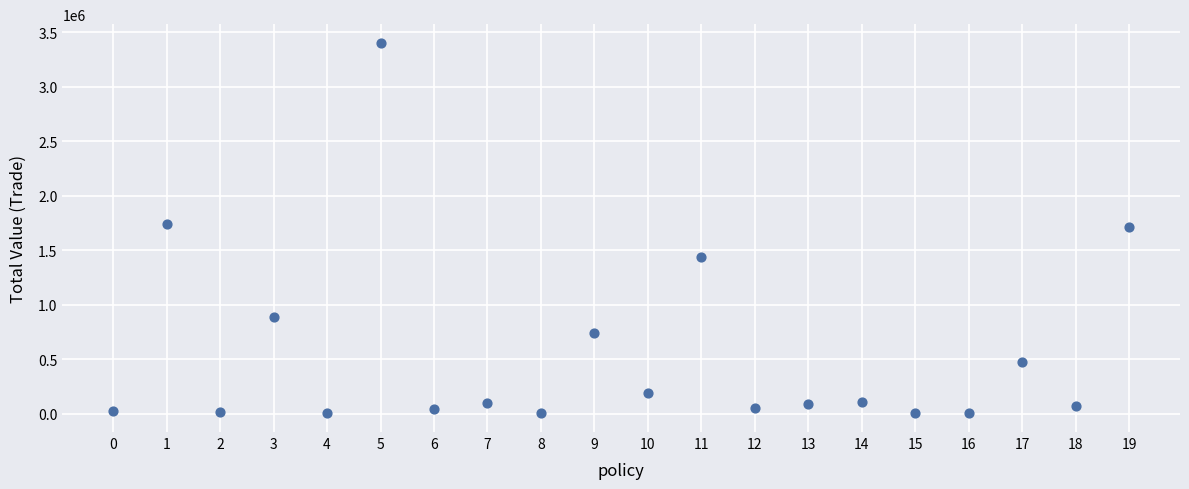

What is the range of Y values (max minus min)?

3402427